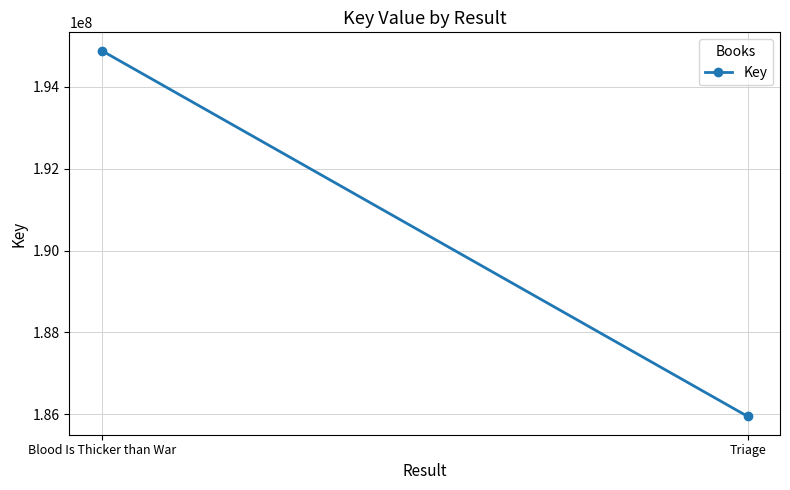

What position from the left is Triage?

2